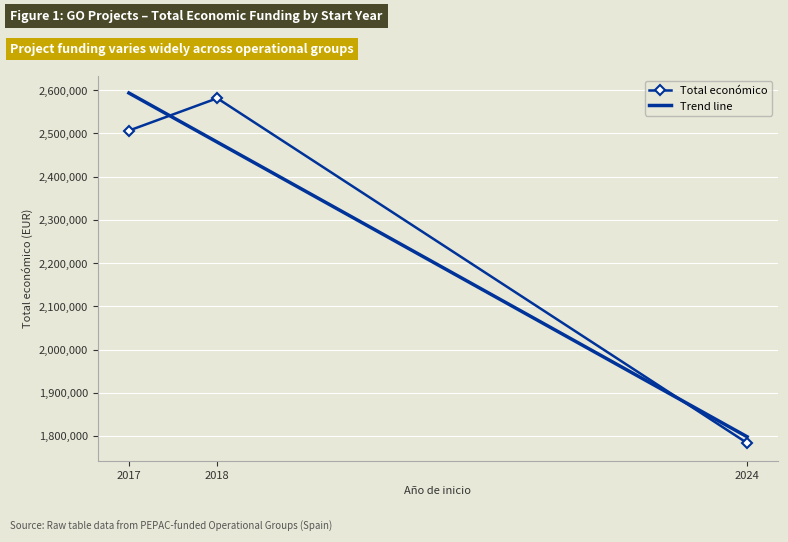

Which category has the highest value across all series?

2017